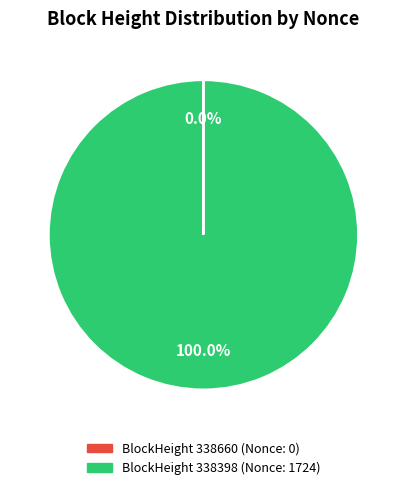

Which slice is the largest?

BlockHeight 338398 (Nonce: 1724)